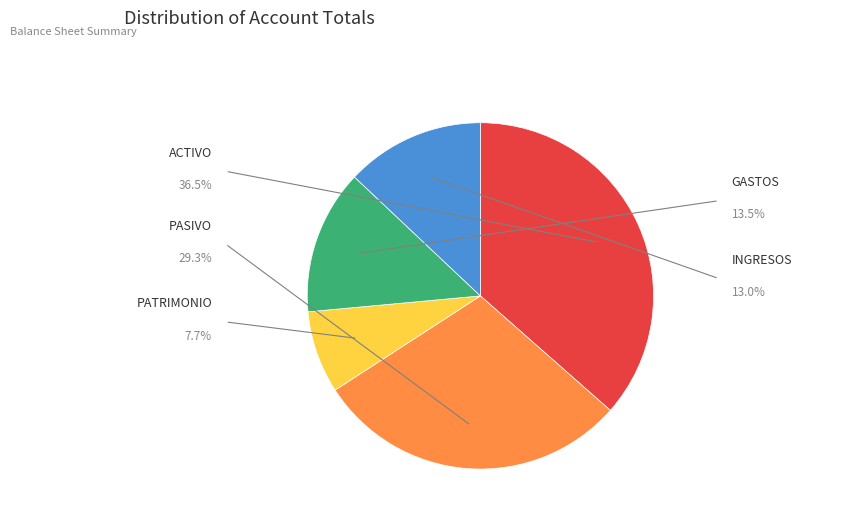

How many slices are in this pie chart?

5